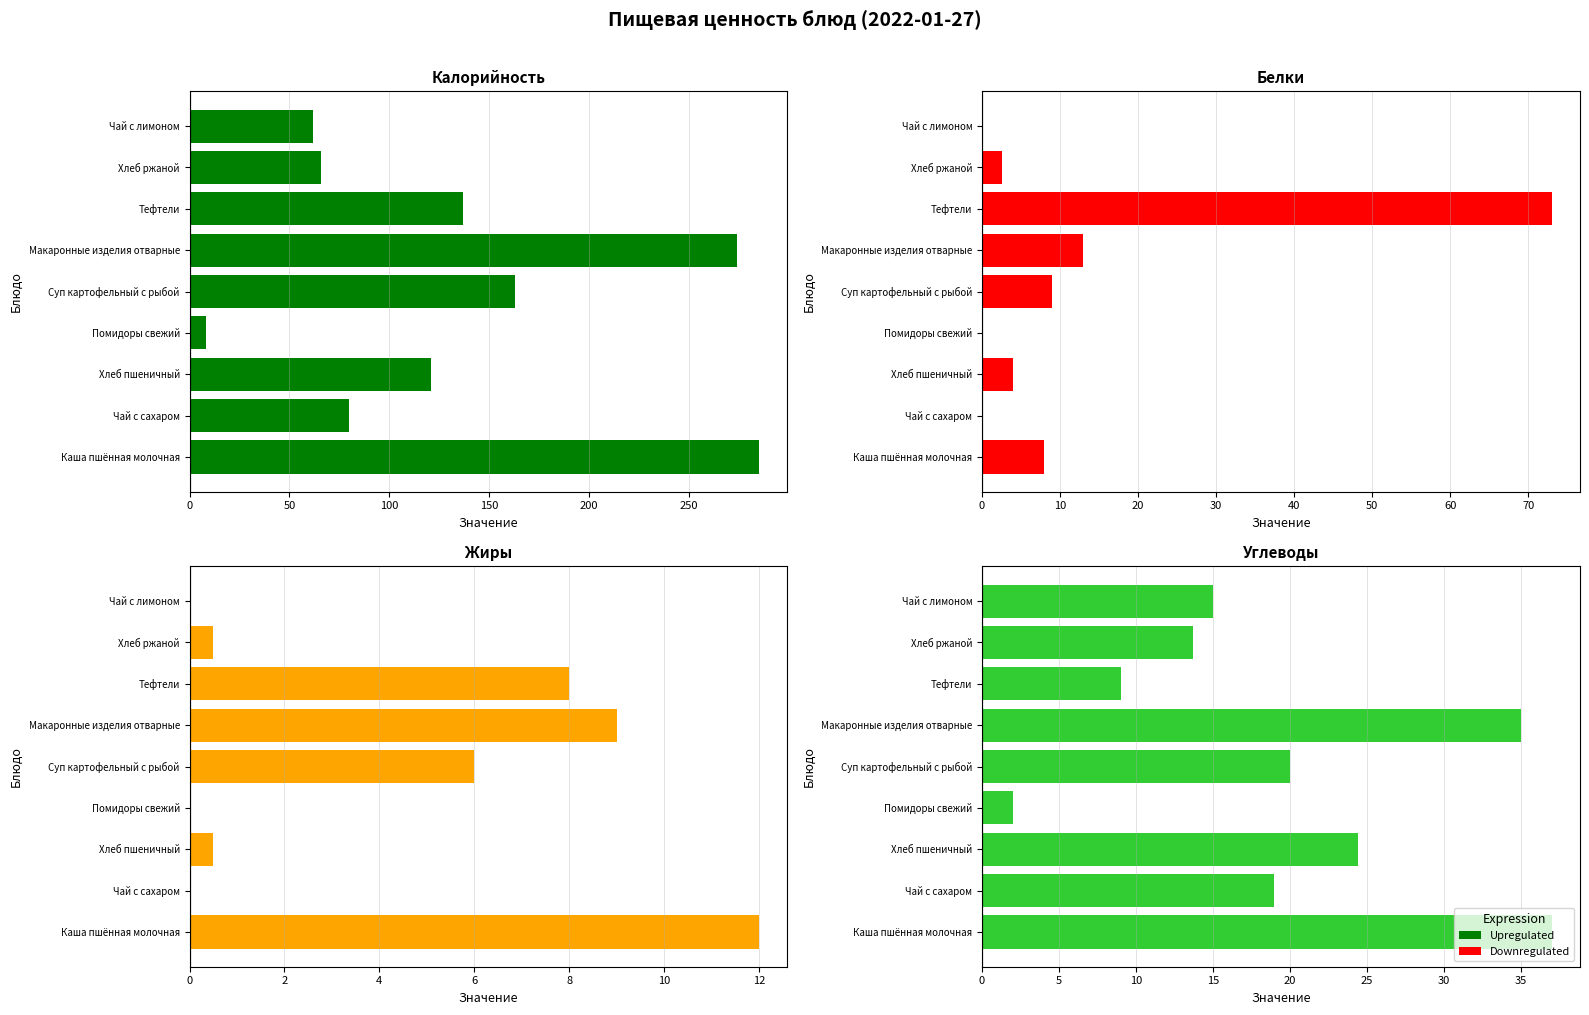

Reading left to right, transcribe all the data shown in this chart.

Калорийность: 285.0	80.0	121.0	8.0	163.0	274.0	137.0	66.0	62.0
Белки: 8.0	0.0	4.0	0.0	9.0	13.0	73.0	2.6	0.0
Жиры: 12.0	0.0	0.5	0.0	6.0	9.0	8.0	0.5	0.0
Углеводы: 37.0	19.0	24.4	2.0	20.0	35.0	9.0	13.7	15.0